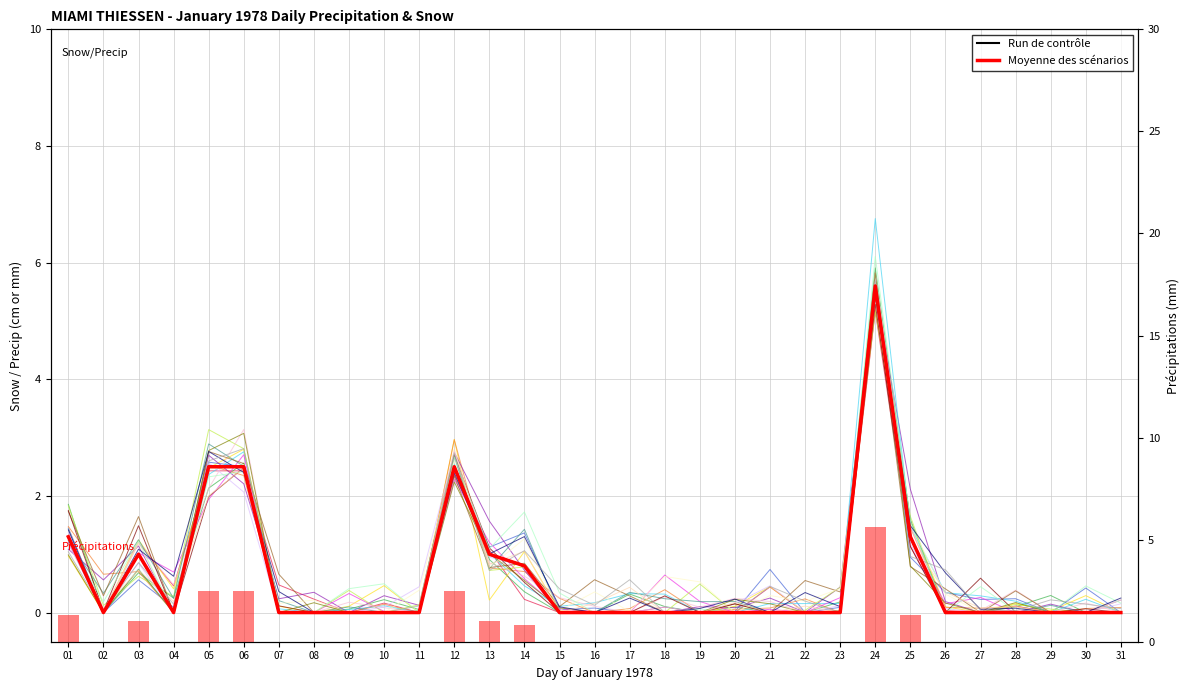

Which category has the highest value in the Total Snow (cm) series?

24